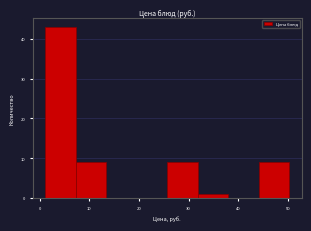

Reading left to right, list every bar in this chart as the range it spans on the x-axis followed by its height. Neither the bar edges nor the heights are printed on the chart, so give them approximately, as read against the axes.

1 to 7: 43
7 to 13: 9
13 to 20: 0
20 to 26: 0
26 to 32: 9
32 to 38: 1
38 to 44: 0
44 to 50: 9